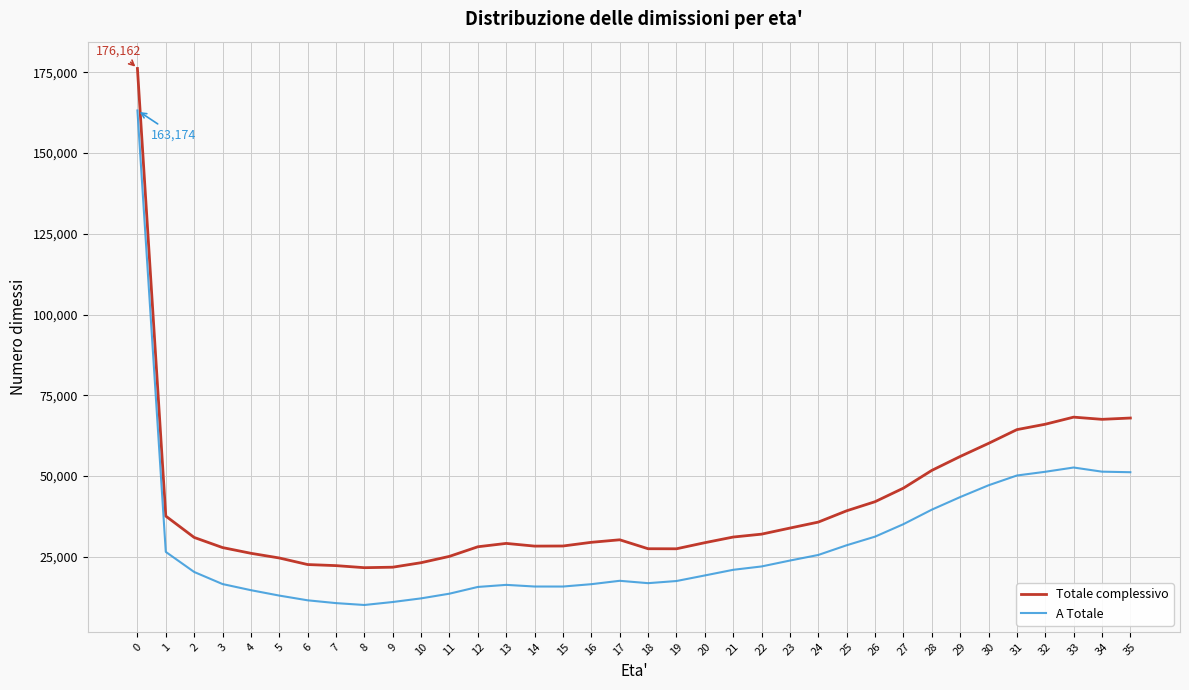

The A Totale series shows 163174 at 0. True or false?

True